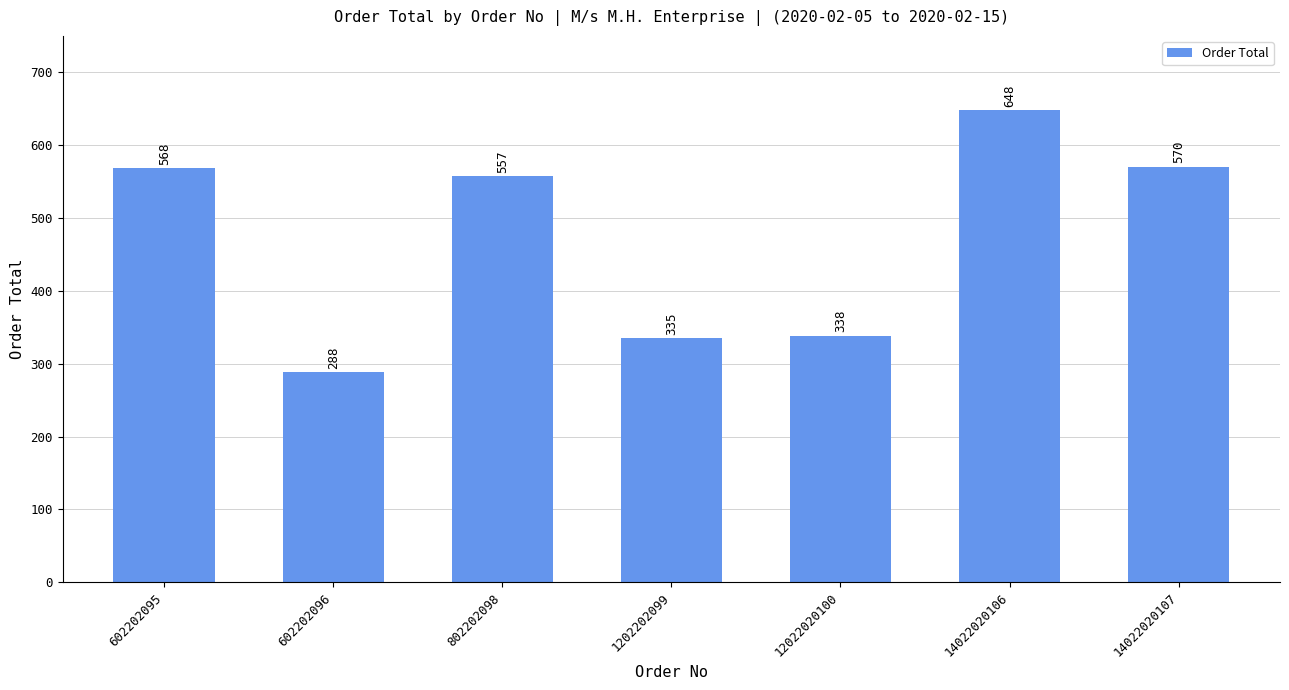

Rank the categories by value from lowest to highest.

602202096, 1202202099, 12022020100, 802202098, 602202095, 14022020107, 14022020106